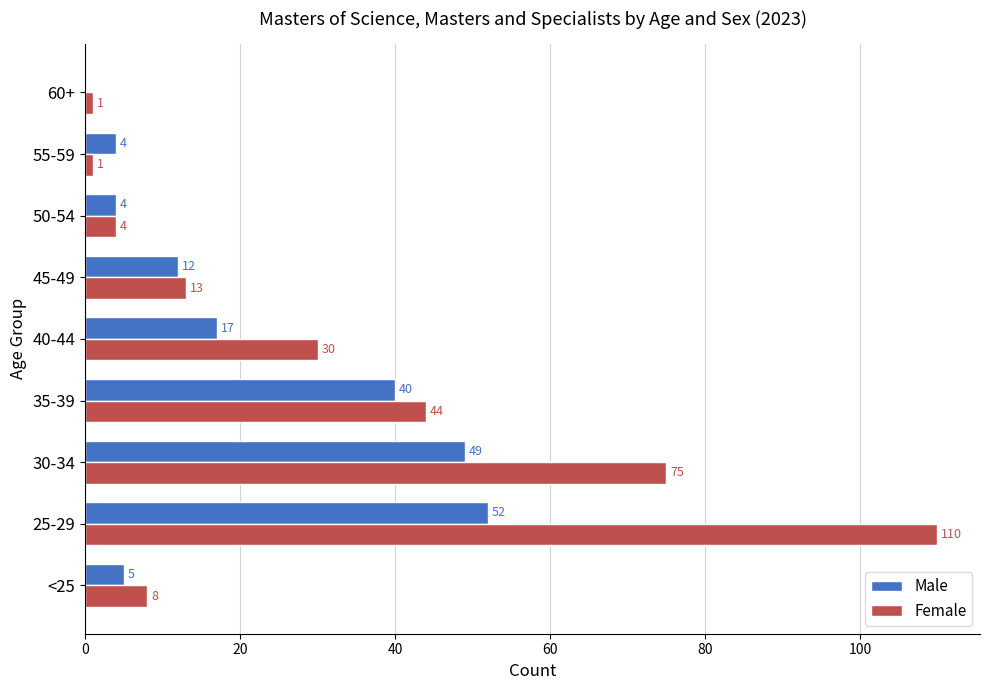

Between 25-29 and 30-34, which series saw the biggest shift?

Female